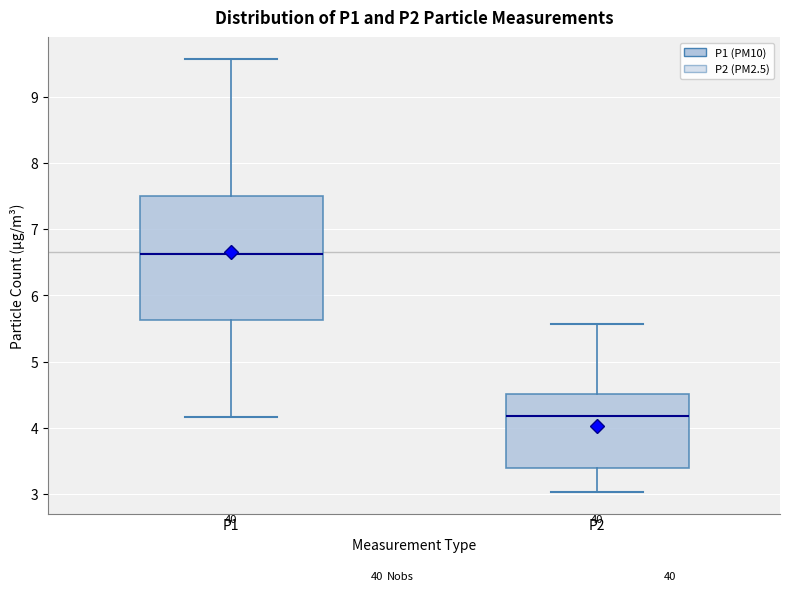

Reading left to right, read every box against the y-axis: the position of its median line, the range the box covers, and the ends of its whiskers. The values are not printed on the chart, so give them approximately, as read against the axis.

P1: median 6.6, box 5.6 to 7.5, whiskers 4.2 to 9.6
P2: median 4.2, box 3.4 to 4.5, whiskers 3.0 to 5.6